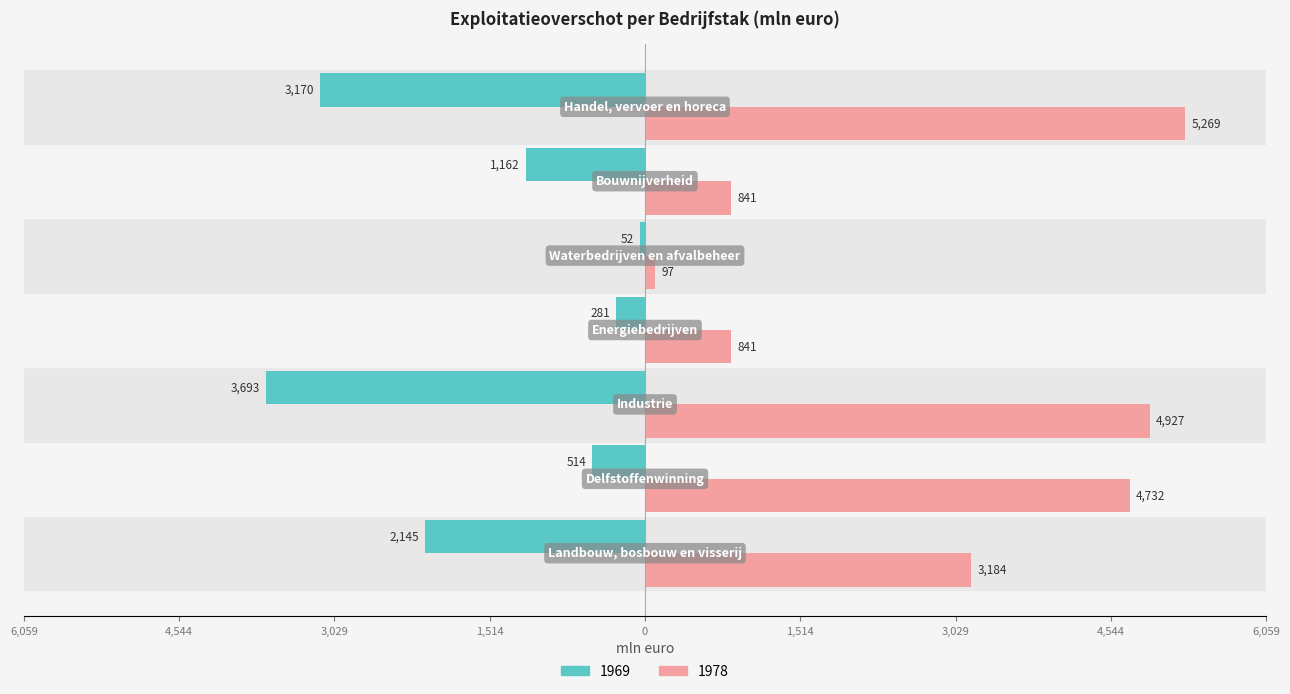

What are all the series names shown in the legend?

1969, 1978